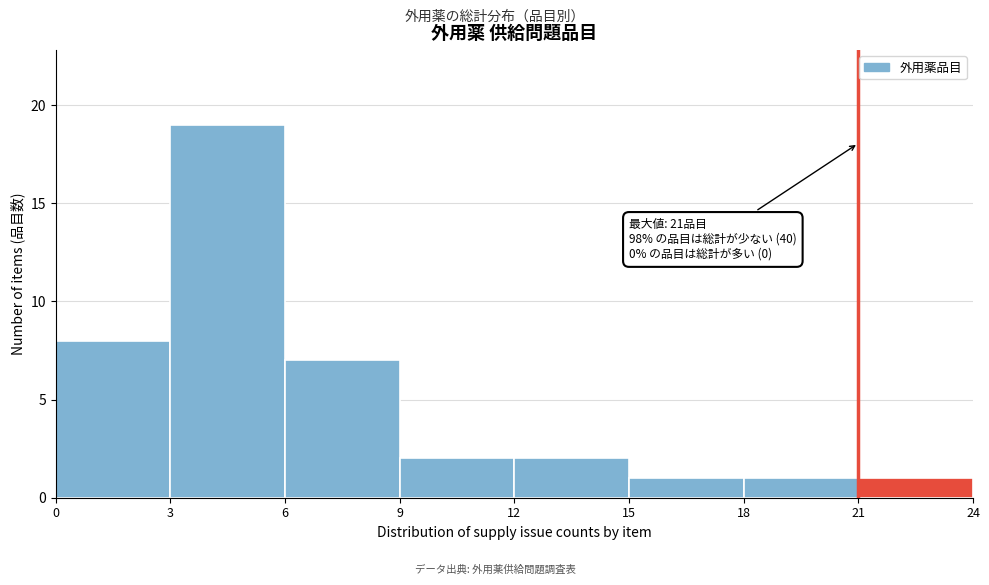

Which range on the x-axis has the tallest bar?

3 to 6